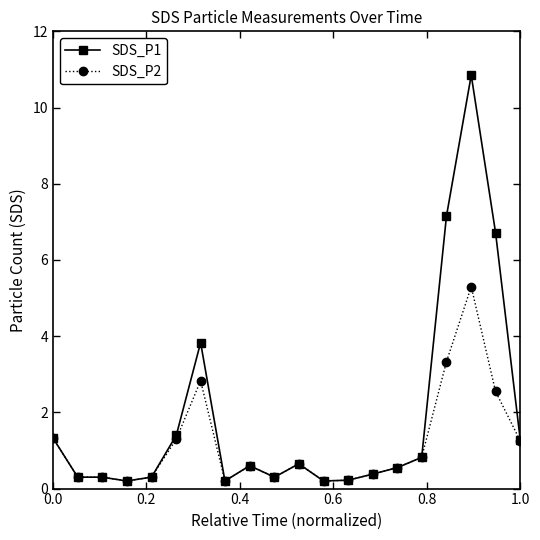

What is the value of the SDS_P1 point at the 7th from the left?

3.8